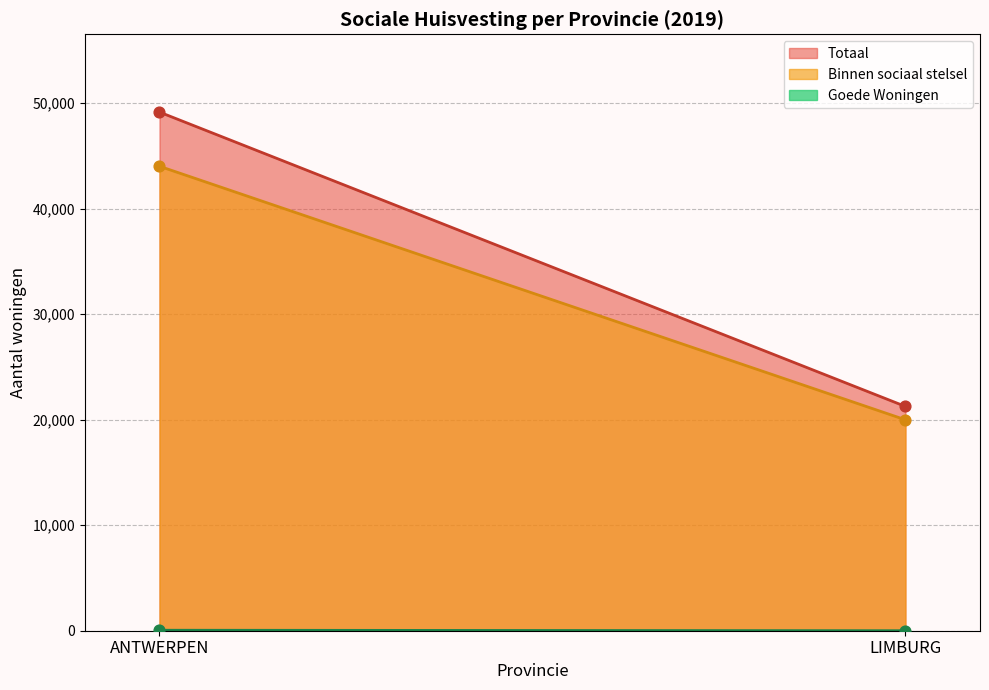

Which series has the widest spread of Y values?

Totaal